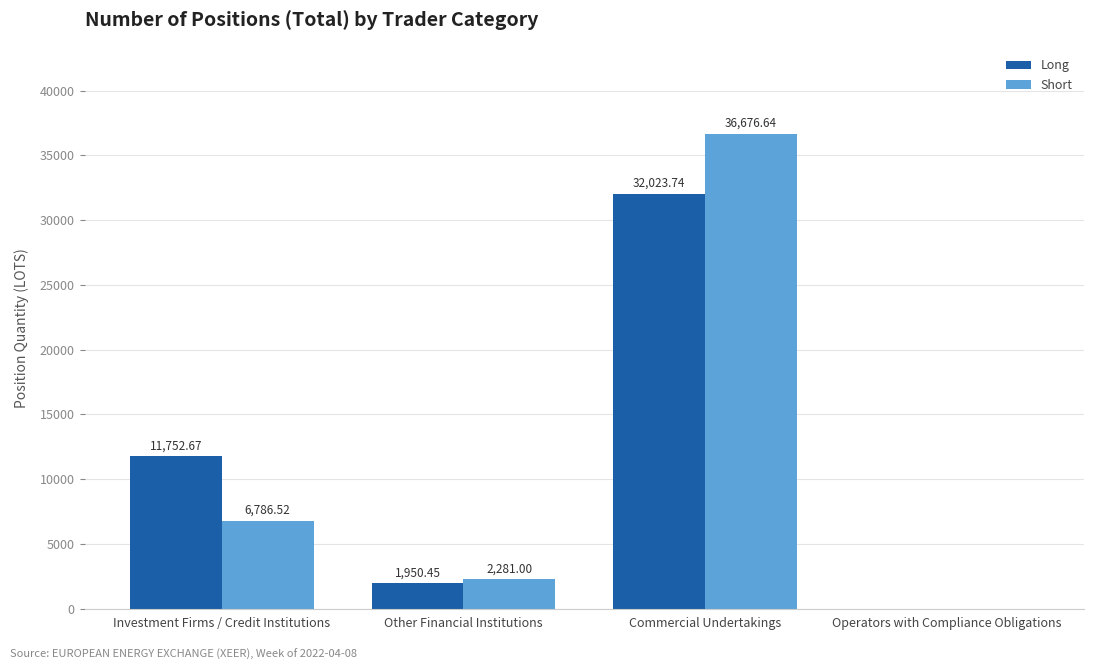

Read the Long value at Other Financial Institutions.

1950.5